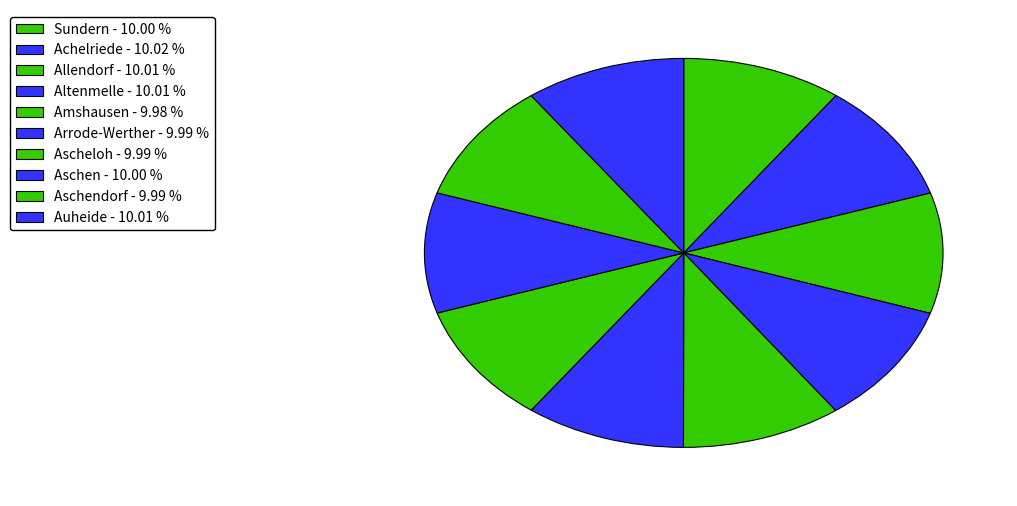

Count the number of slices in the pie.

10